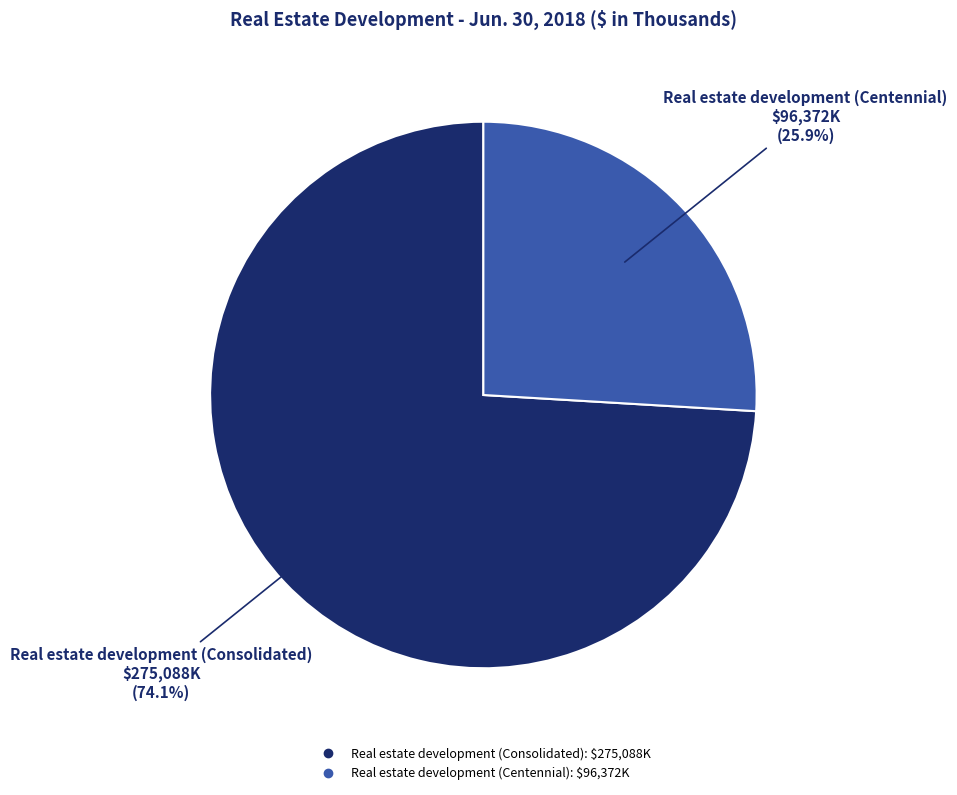

Between Real estate development (Consolidated) and Real estate development (Centennial), which is larger?

Real estate development (Consolidated)